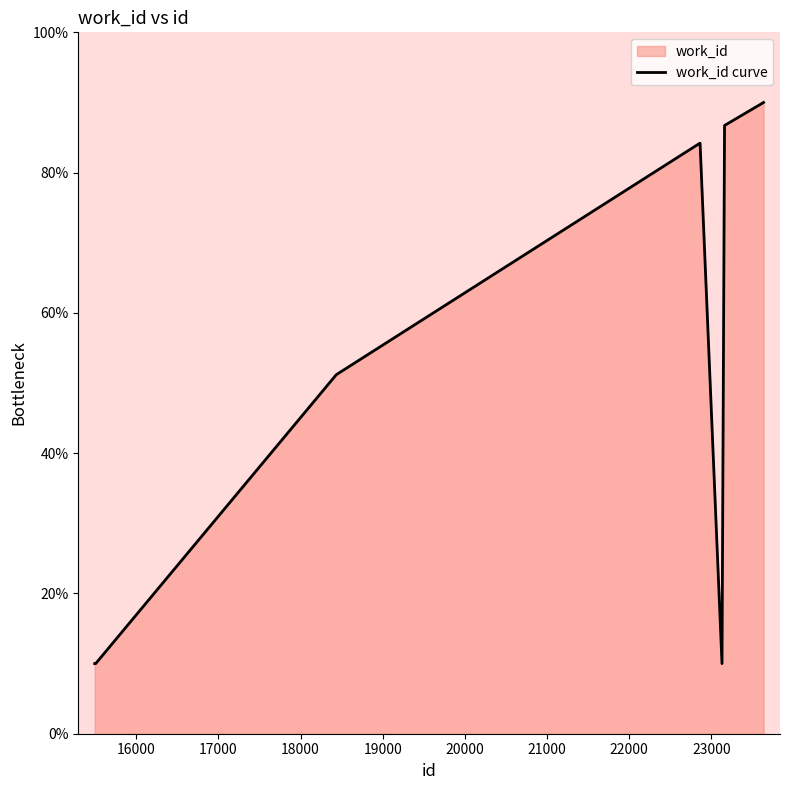

How many data points are above 51?

5